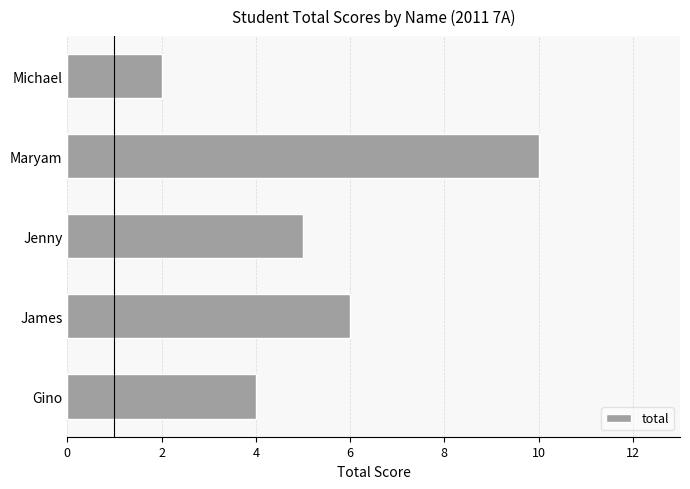

List the labels in order of value, smallest first.

Michael, Gino, Jenny, James, Maryam